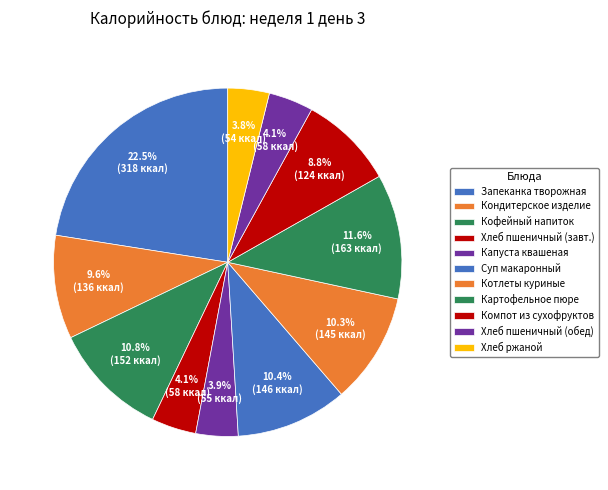

How many segments does this pie chart have?

11